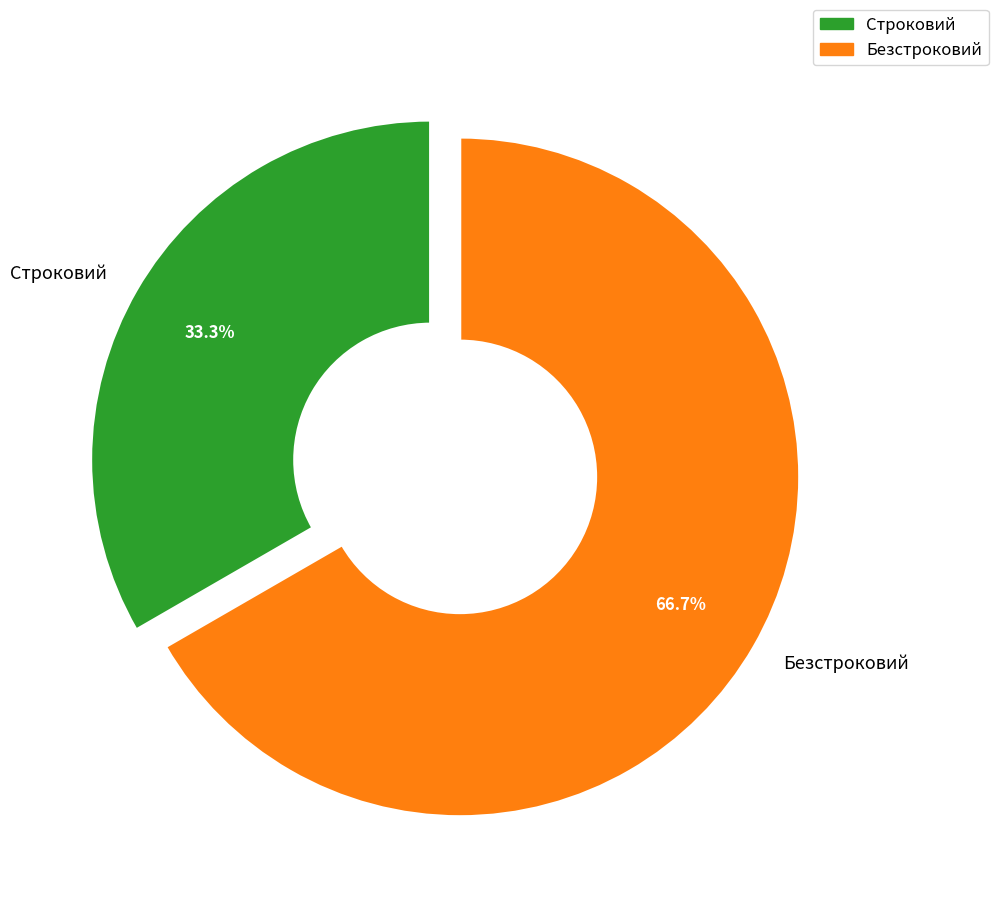

Count the number of slices in the pie.

2